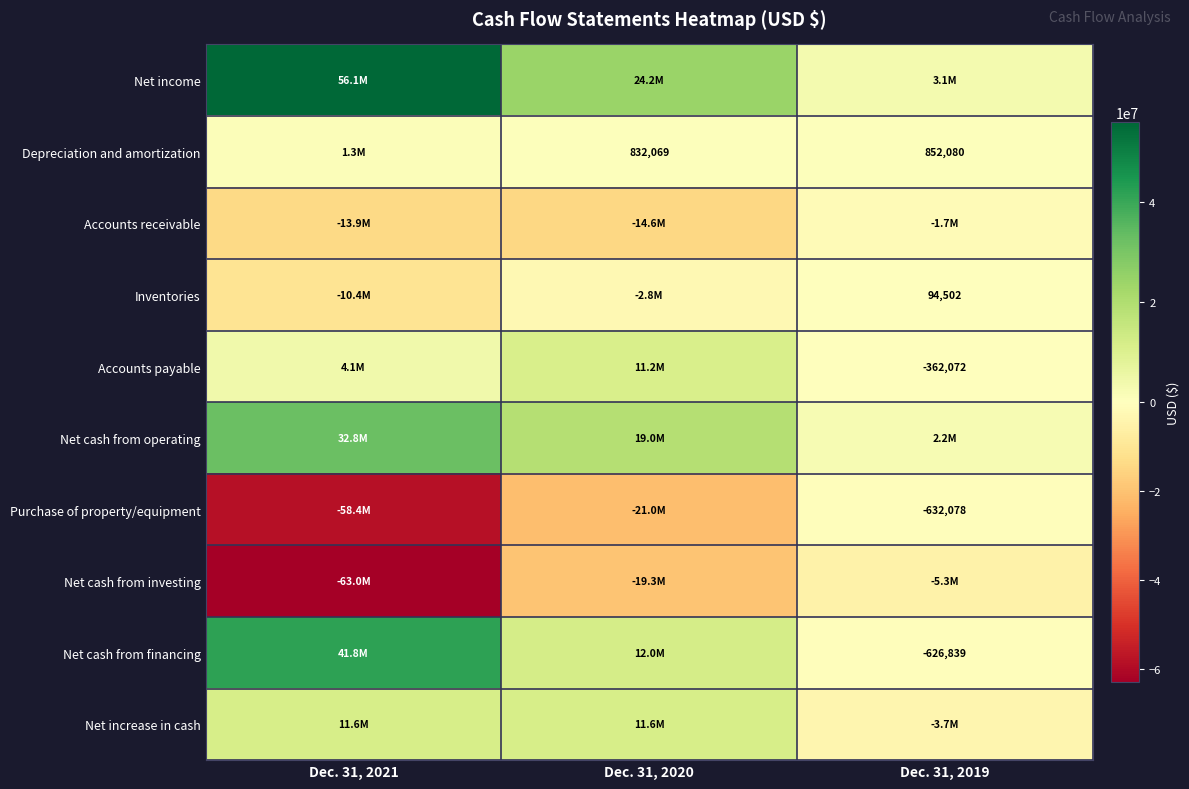

The Accounts receivable series shows -1652015 at Dec. 31, 2019. True or false?

True